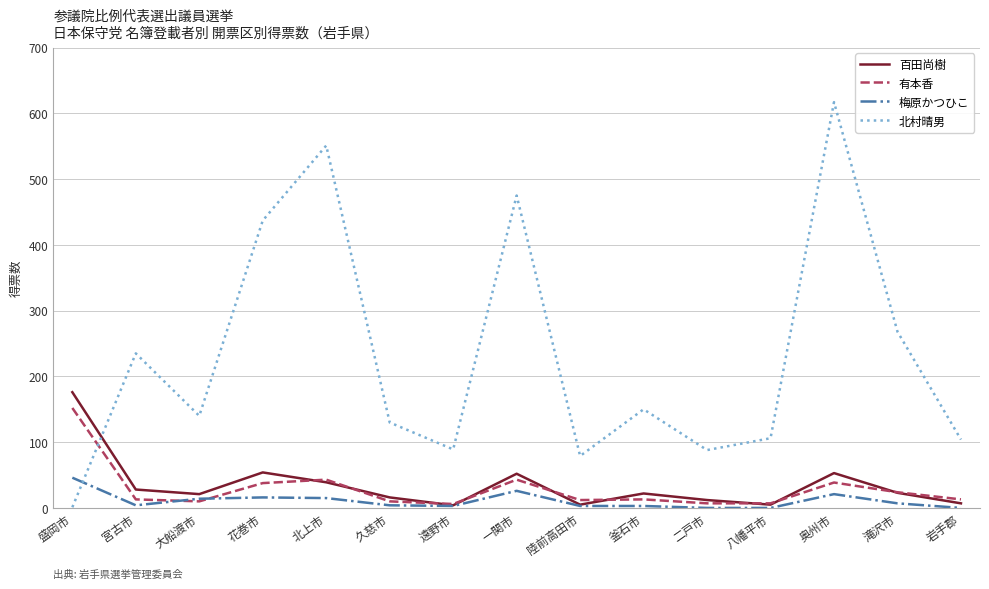

Which label corresponds to the largest value in the chart?

奥州市